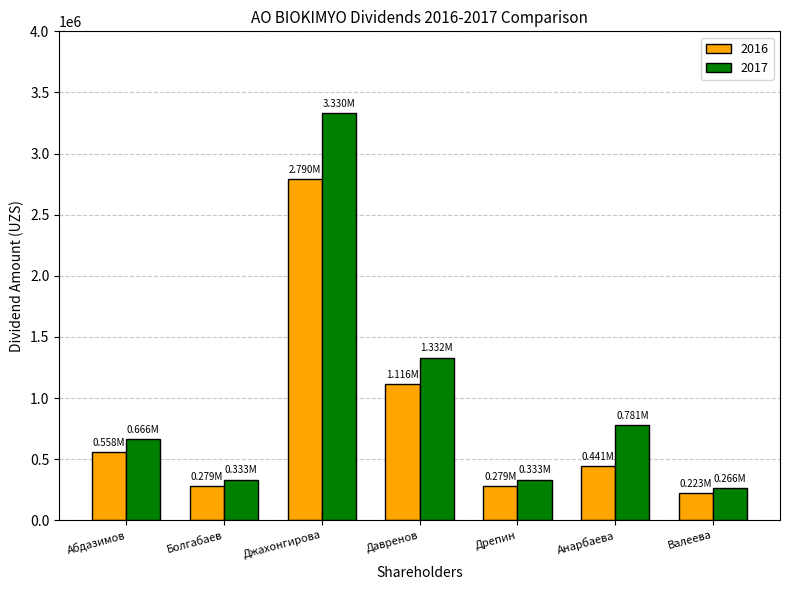

What is the sum of all 2016 values?

5686200